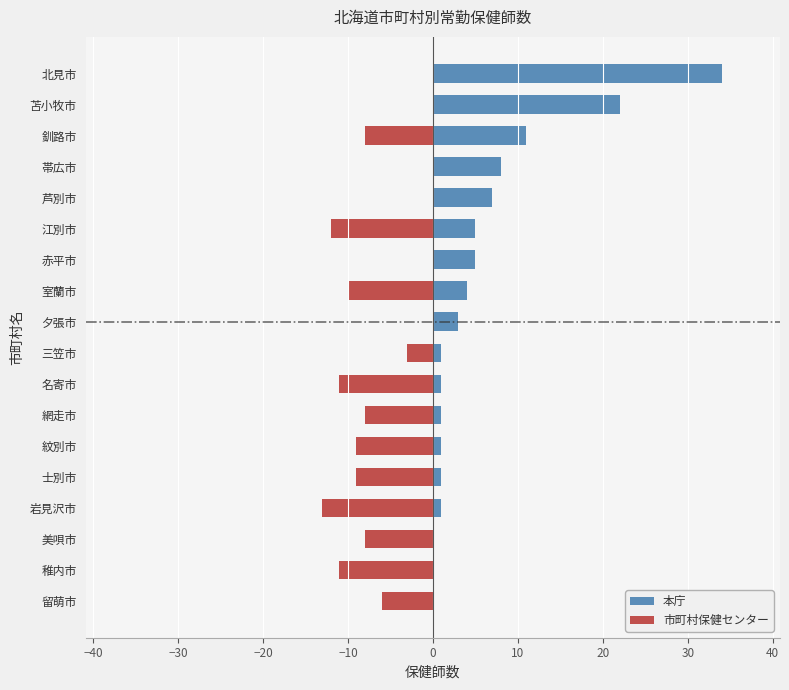

At how many categories does at least one series exceed 11?

2